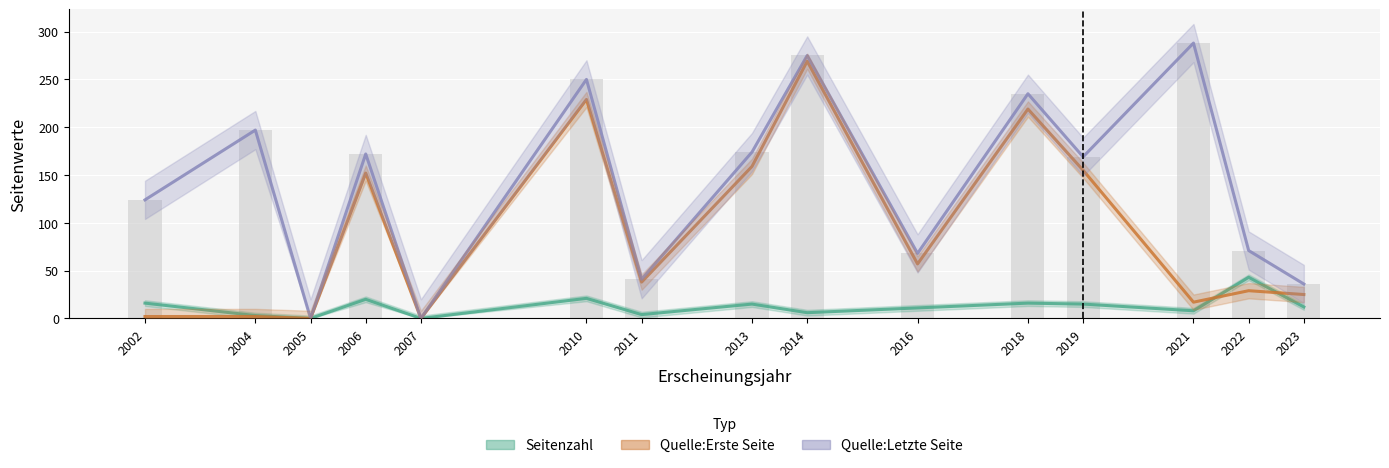

What is the value of the Quelle:Erste Seite bar at the 15th from the left?

25